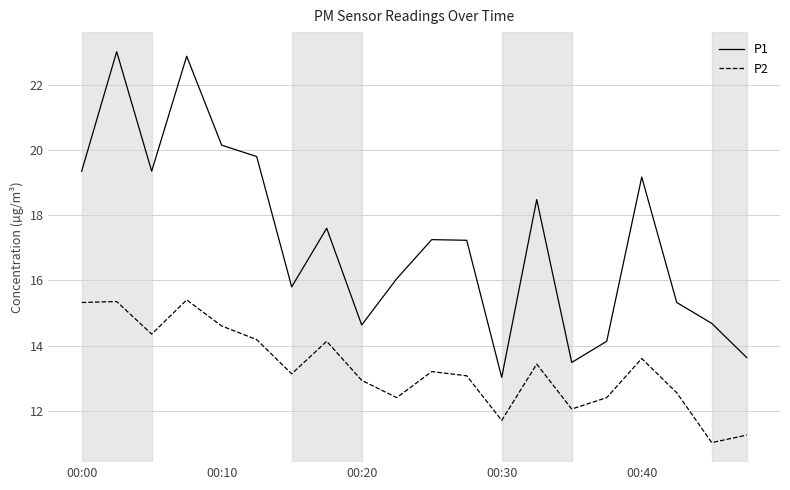

Which series has the widest spread of values?

P1